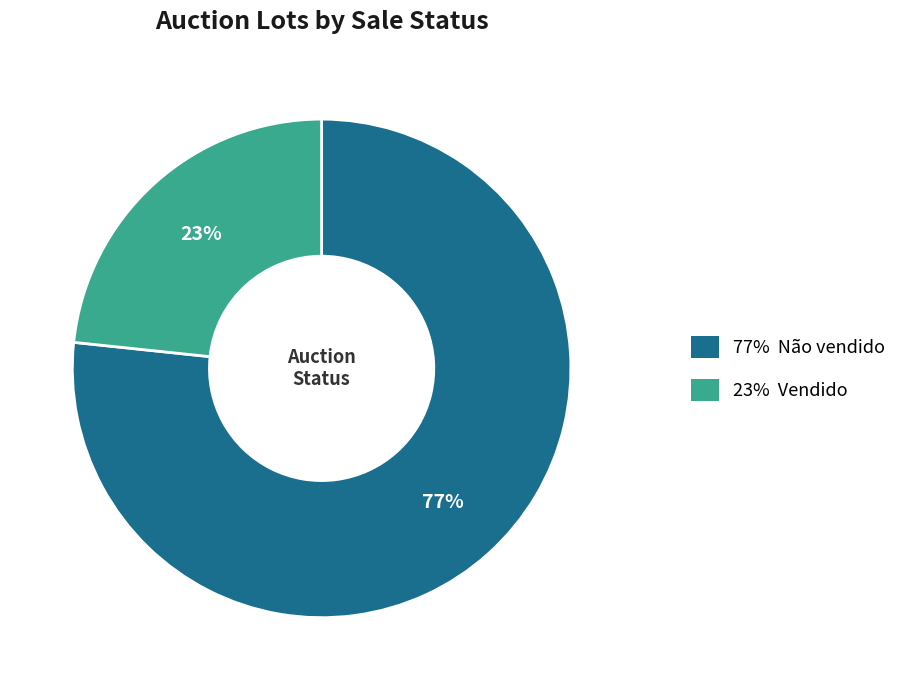

To the nearest percent, what is the average slice percentage?

50%